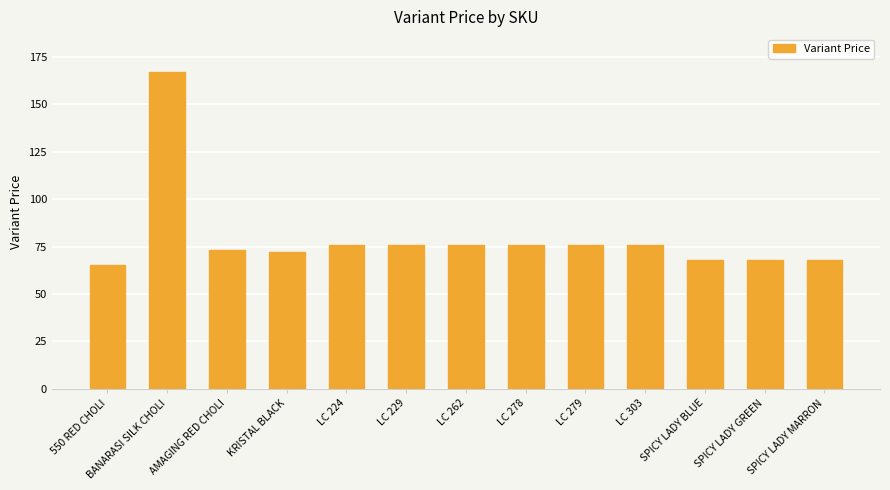

The value at AMAGING RED CHOLI is 73. True or false?

True